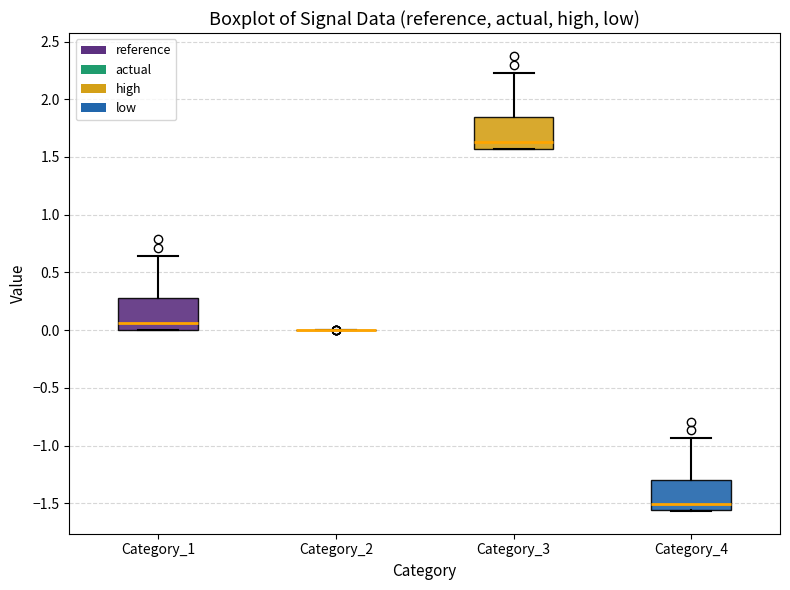

Reading left to right, transcribe this box plot: for each box, give where its median line is, the range the box spans, and where its two whiskers end, as read against the y-axis. The values are not printed on the chart, so give them approximately, as read against the axis.

Category_1: median 0.05, box 0.00 to 0.30, whiskers 0.00 to 0.65
Category_2: box collapsed to a line at 0.00, whiskers 0.00 to 0.00
Category_3: median 1.65, box 1.55 to 1.85, whiskers 1.55 to 2.20
Category_4: median -1.50, box -1.55 to -1.30, whiskers -1.55 to -0.95